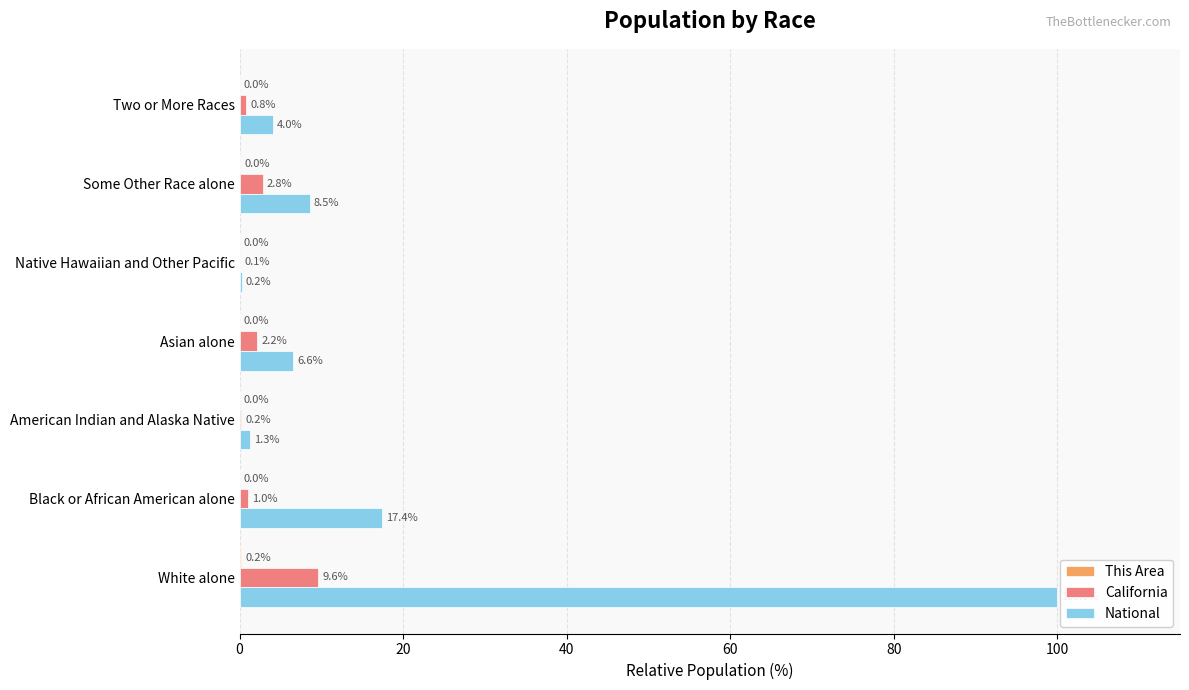

Which series has the largest range (max minus min)?

National